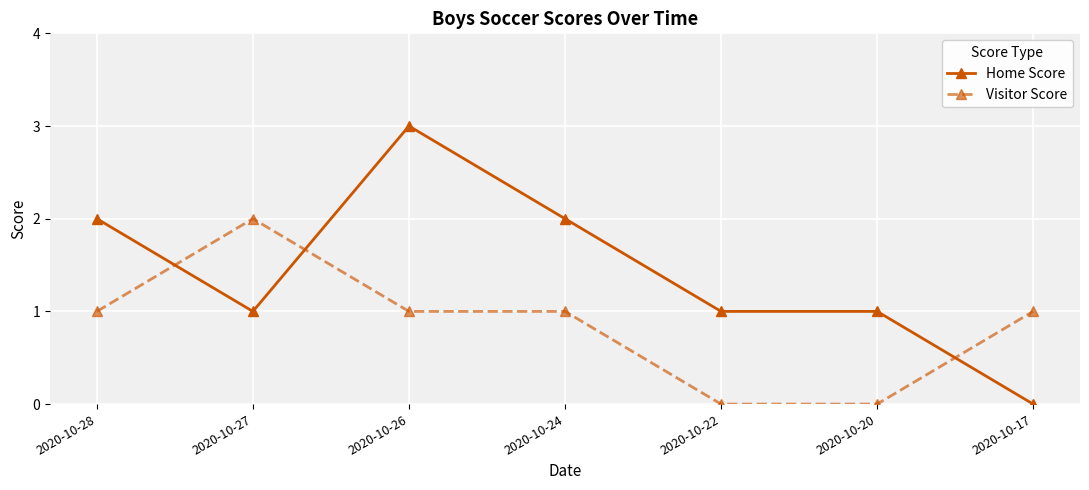

Where is the first local maximum for Visitor Score?

2020-10-27